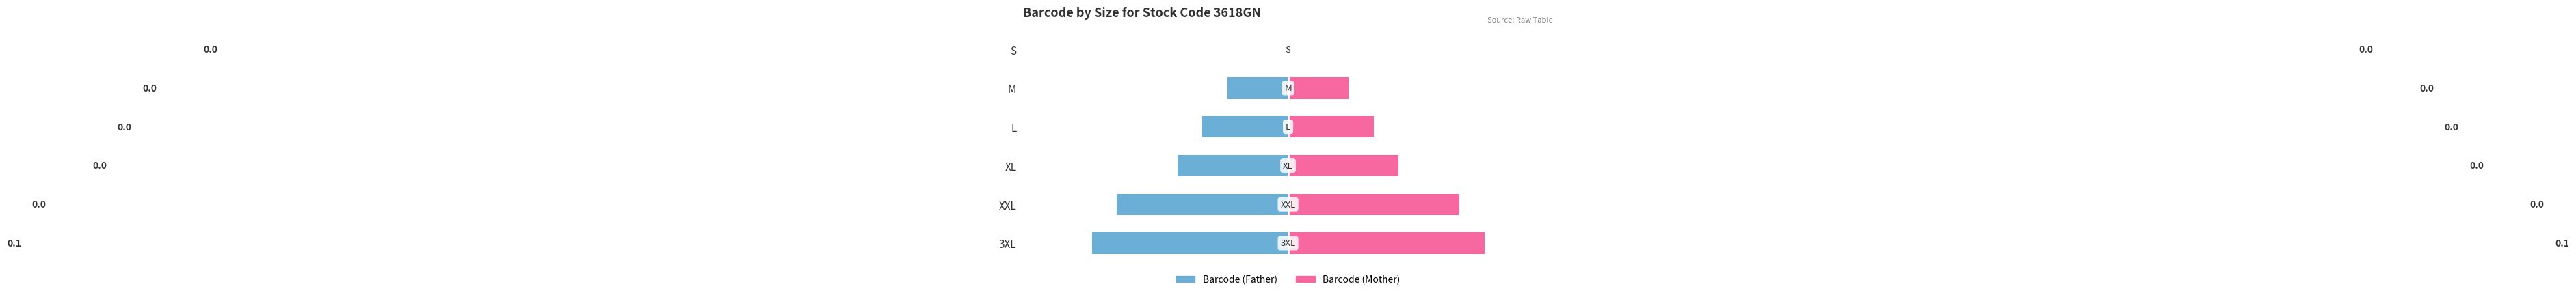

How many data points does each series have?

6